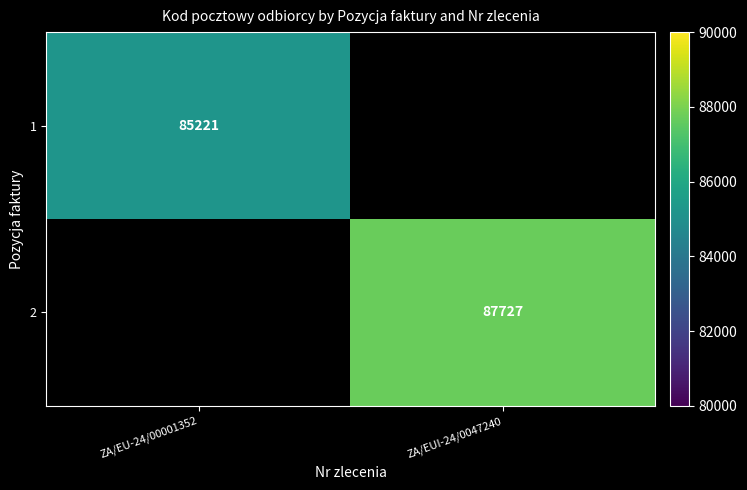

Is it true that 1 equals 146119 at ZA/EU-24/00001352?

False